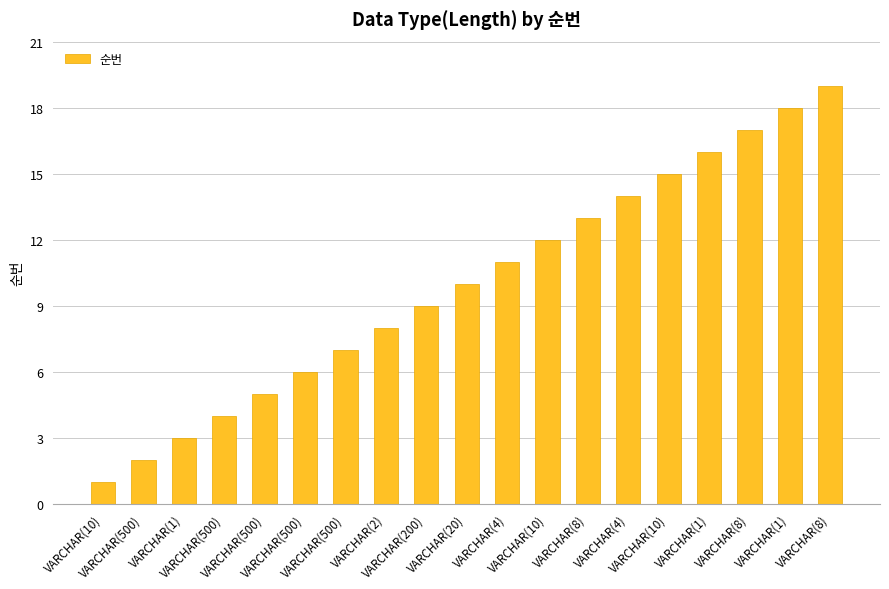

How many values are below 10?

9